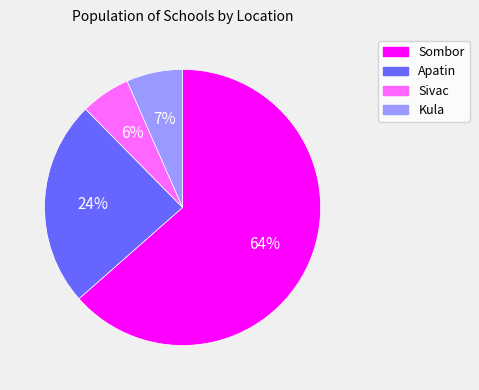

Does any single category account for the majority?

Yes